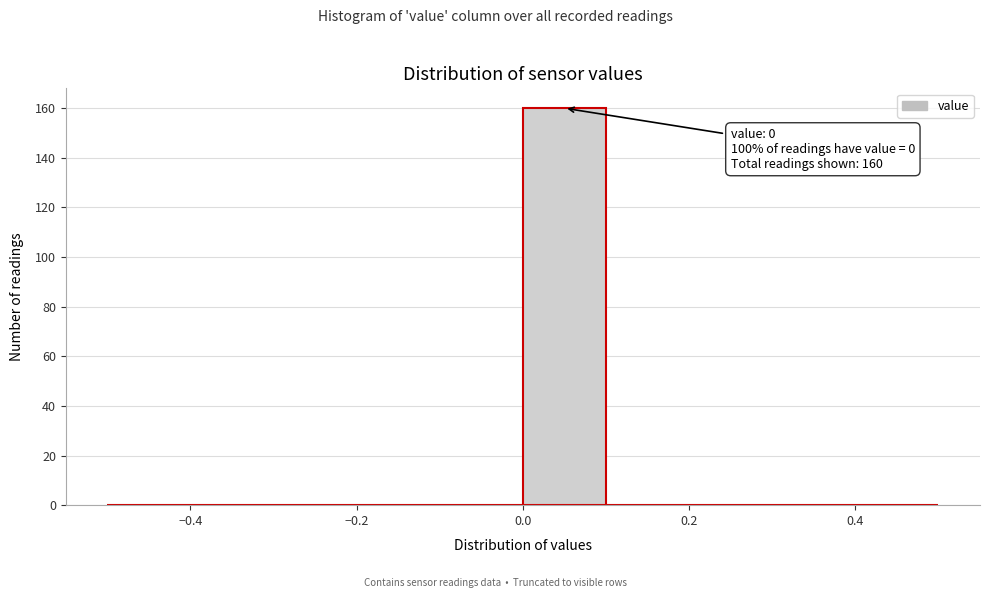

Which range on the x-axis has the tallest bar?

0.0 to 0.1